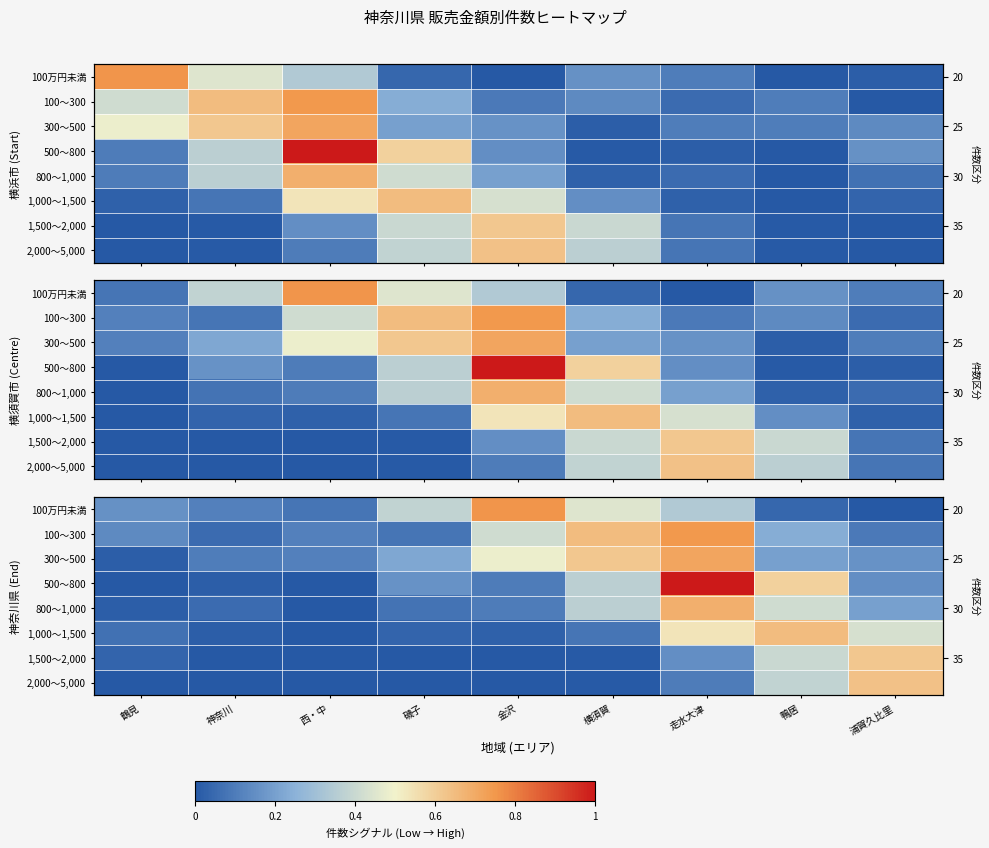

How many series are shown in this chart?

8